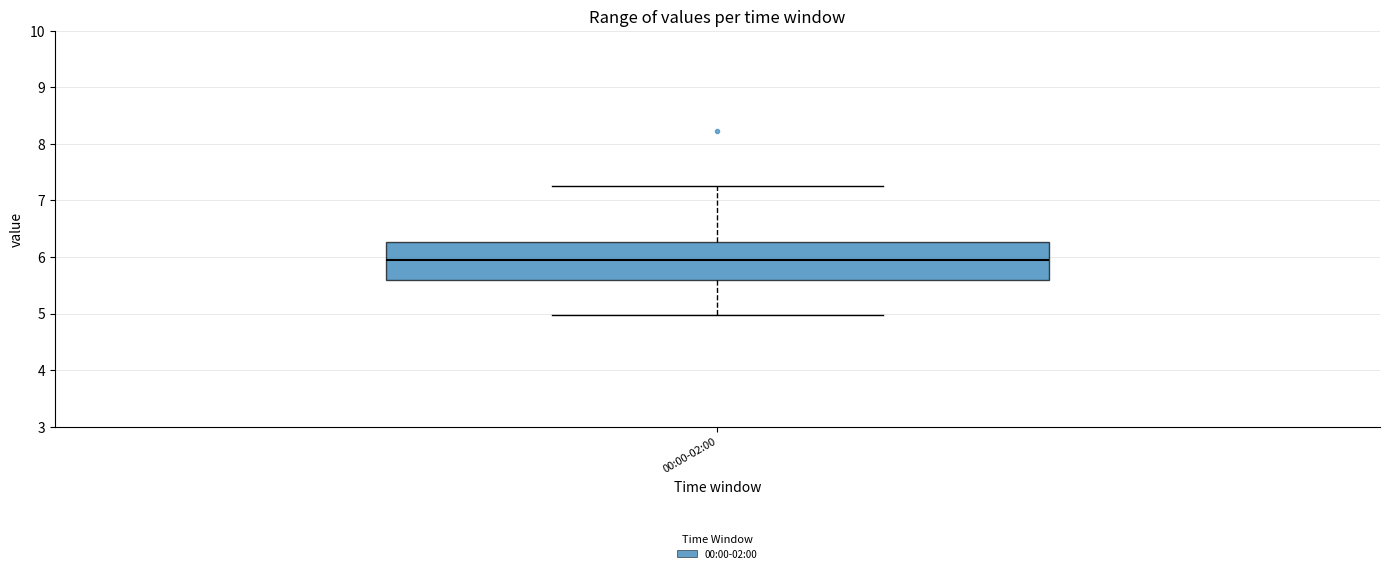

Transcribe this box plot: give where the median line is, the range the box spans, and where the two whiskers end, as read against the y-axis. The values are not printed on the chart, so give them approximately, as read against the axis.

median 6.0, box 5.6 to 6.3, whiskers 5.0 to 7.3